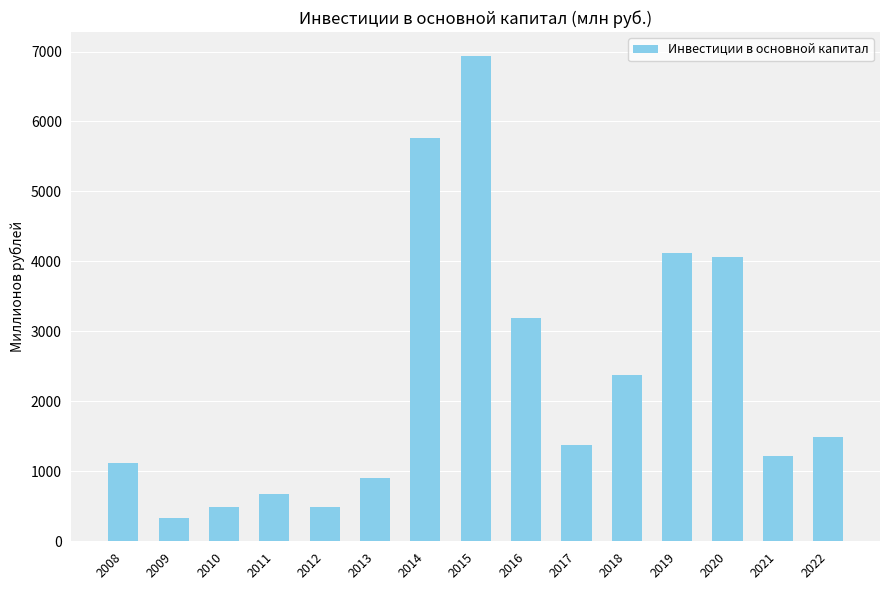

What is the smallest value displayed?

338.4